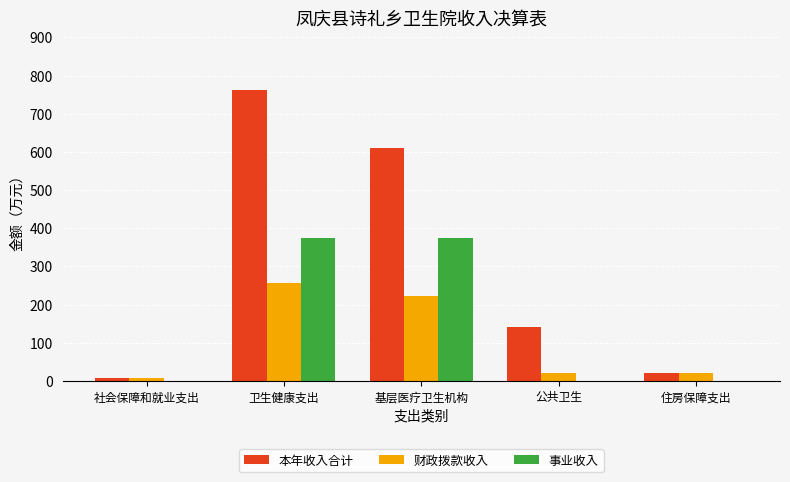

How many groups of bars are there?

5